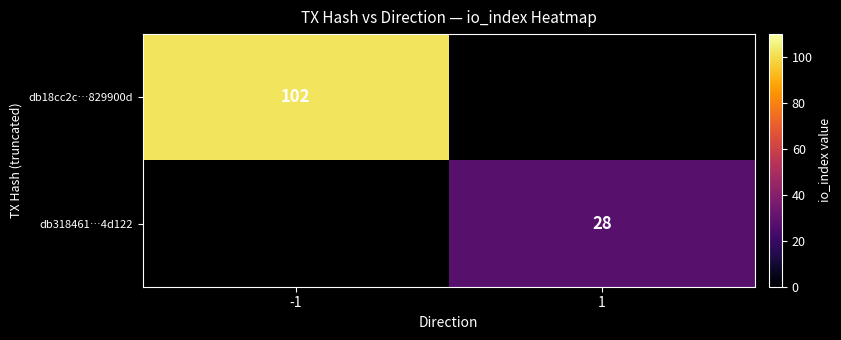

How many series are shown in this chart?

2